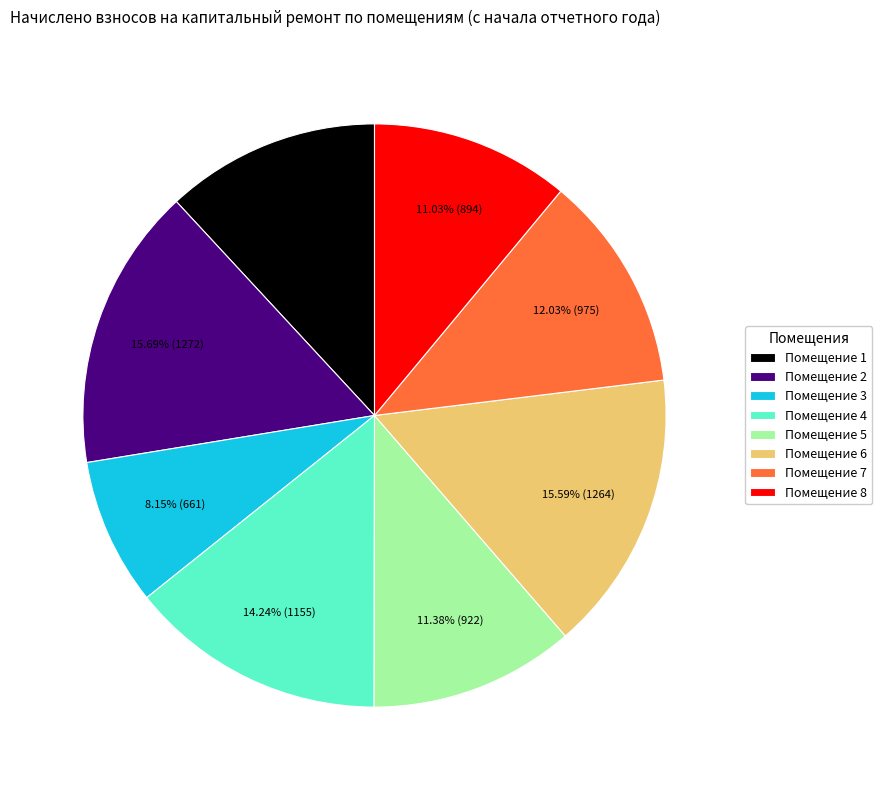

Does any single category account for the majority?

No